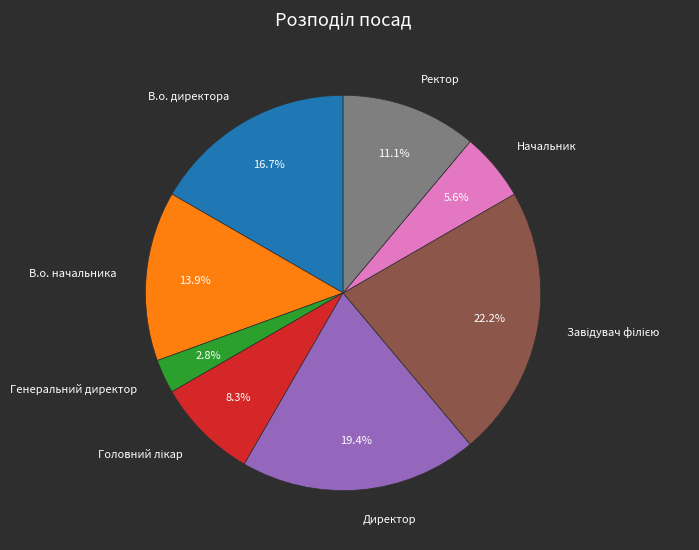

Which slice is the smallest?

Генеральний директор